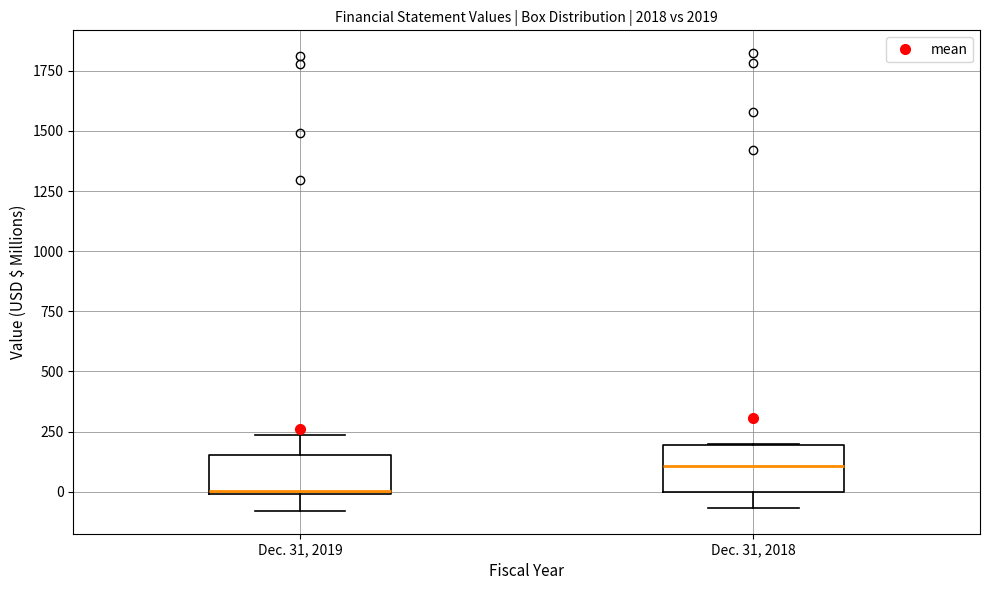

Reading left to right, transcribe this box plot: for each box, give where its median line is, the range the box spans, and where its two whiskers end, as read against the y-axis. The values are not printed on the chart, so give them approximately, as read against the axis.

Dec. 31, 2019: median 0 (just above the box's lower edge), box 0 to 150, whiskers -100 to 250
Dec. 31, 2018: median 100, box 0 to 200, whiskers -50 to 200